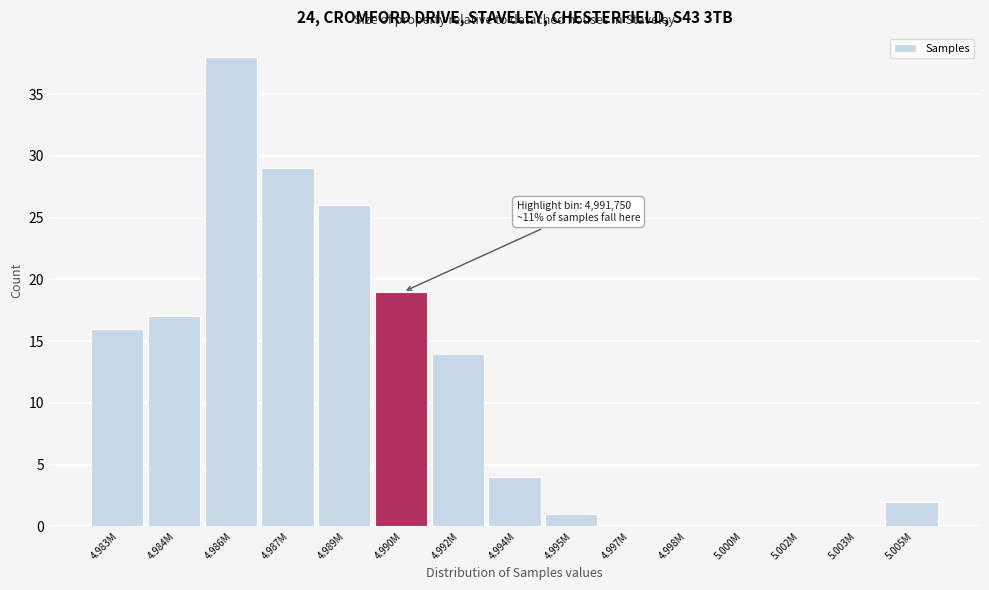

Reading left to right, transcribe all the data shown in this chart.

4.983M=16	4.984M=17	4.986M=38	4.987M=29	4.989M=26	4.990M=19	4.992M=14	4.994M=4	4.995M=1	4.997M=0	4.998M=0	5.000M=0	5.002M=0	5.003M=0	5.005M=2